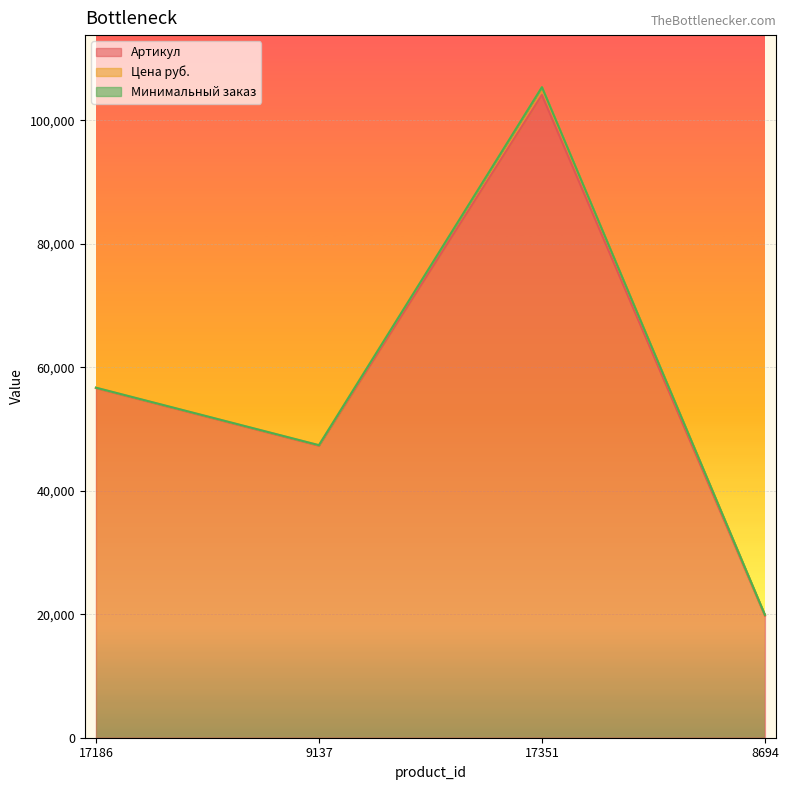

How many data points in Артикул are above 56625?

1